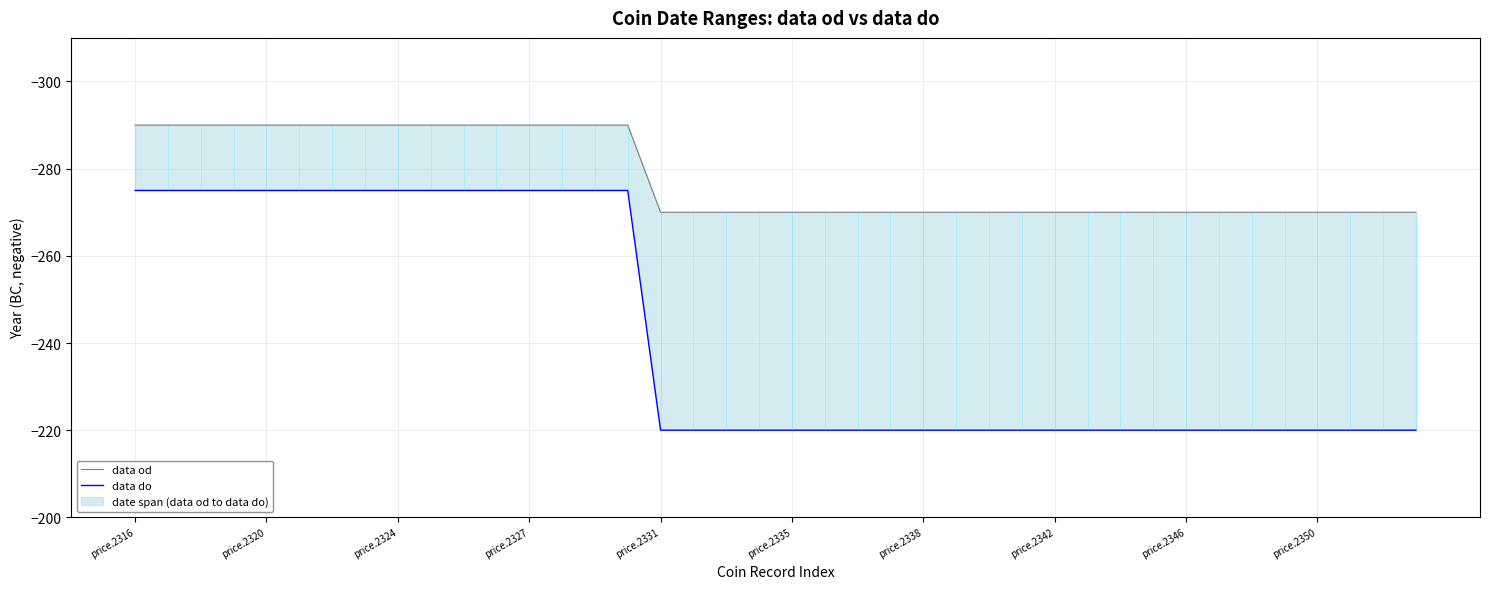

Reading left to right, extract all data points from this chart.

data od: -290	-290	-290	-290	-290	-290	-290	-290	-290	-290	-290	-290	-290	-290	-290	-290	-270	-270	-270	-270	-270	-270	-270	-270	-270	-270	-270	-270	-270	-270	-270	-270	-270	-270	-270	-270	-270	-270	-270	-270
data do: -275	-275	-275	-275	-275	-275	-275	-275	-275	-275	-275	-275	-275	-275	-275	-275	-220	-220	-220	-220	-220	-220	-220	-220	-220	-220	-220	-220	-220	-220	-220	-220	-220	-220	-220	-220	-220	-220	-220	-220